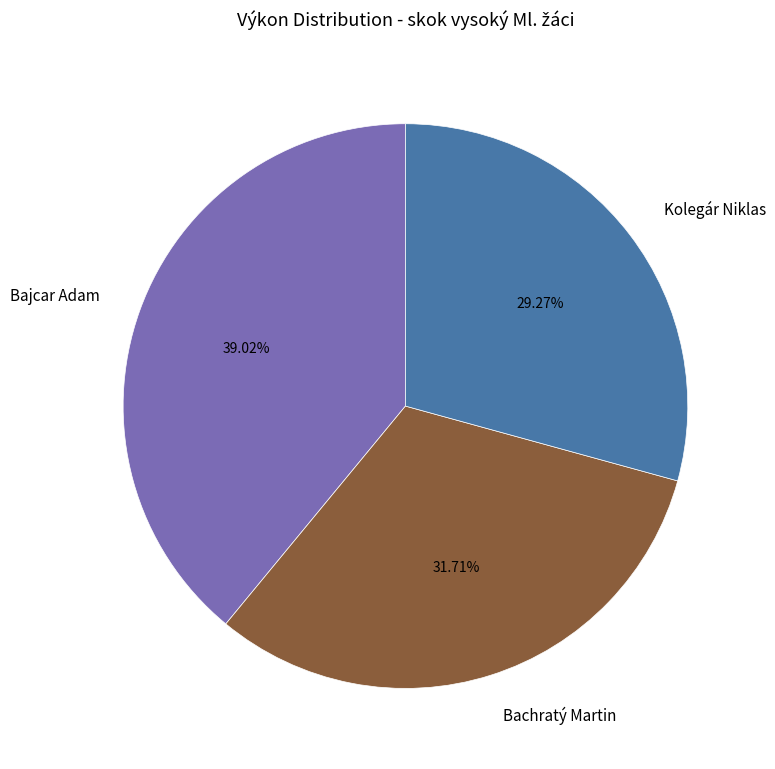

Between Kolegár Niklas and Bajcar Adam, which is larger?

Bajcar Adam